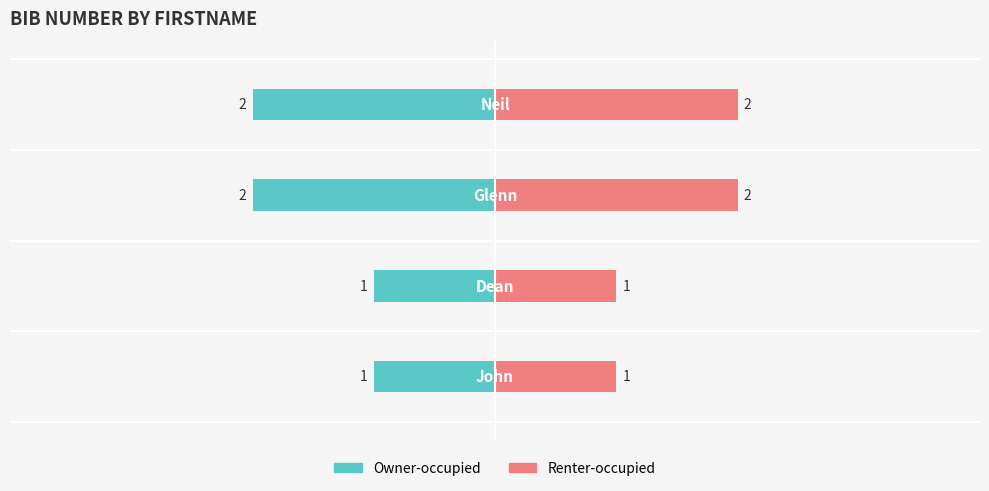

At 3, list the series in order from smallest to largest.

Owner-occupied, Renter-occupied